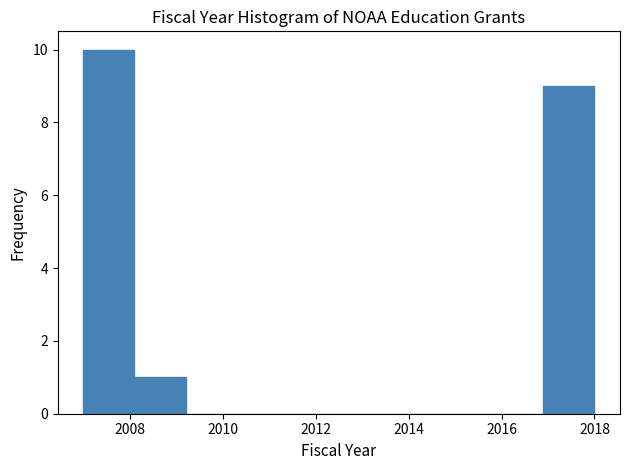

Over which range of the x-axis is the bar tallest?

2007.0 to 2008.1